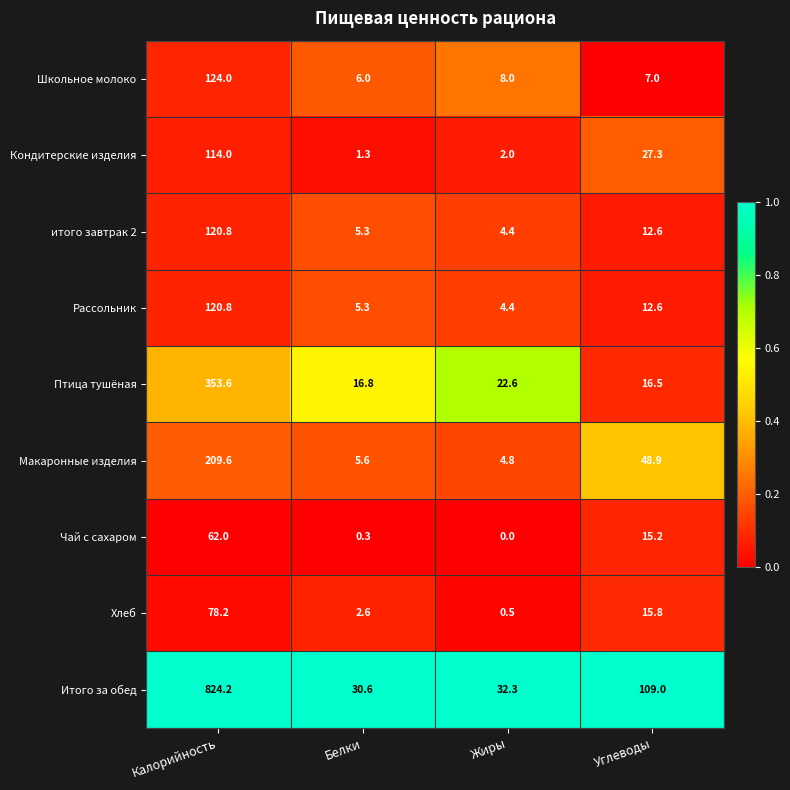

Read the итого завтрак 2 value at Калорийность.

120.8